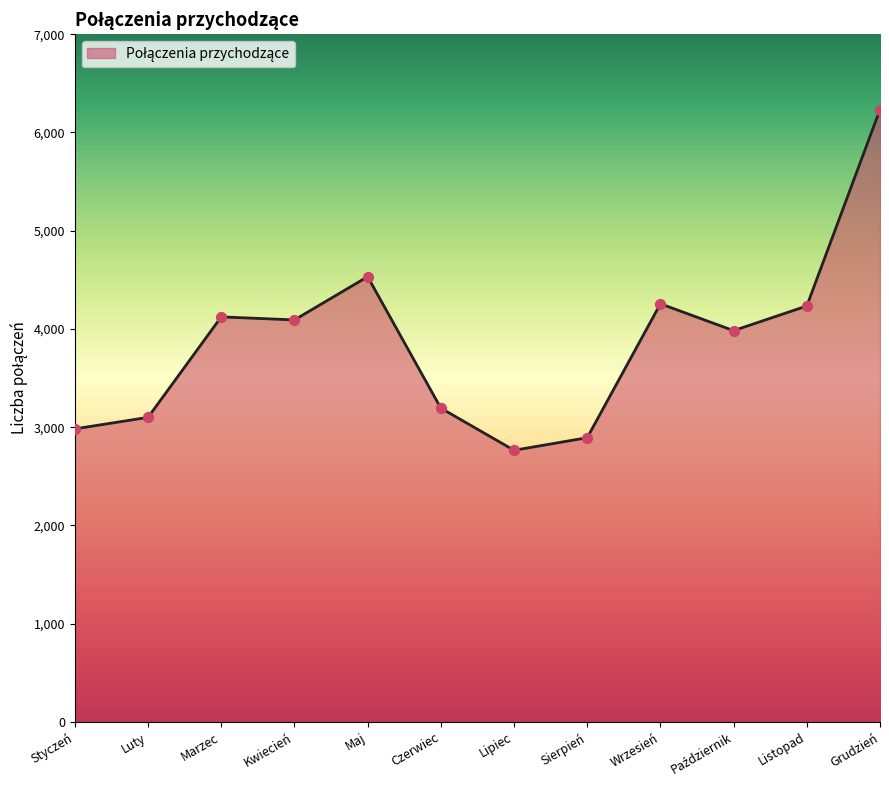

Between Sierpień and Listopad, which is larger?

Listopad